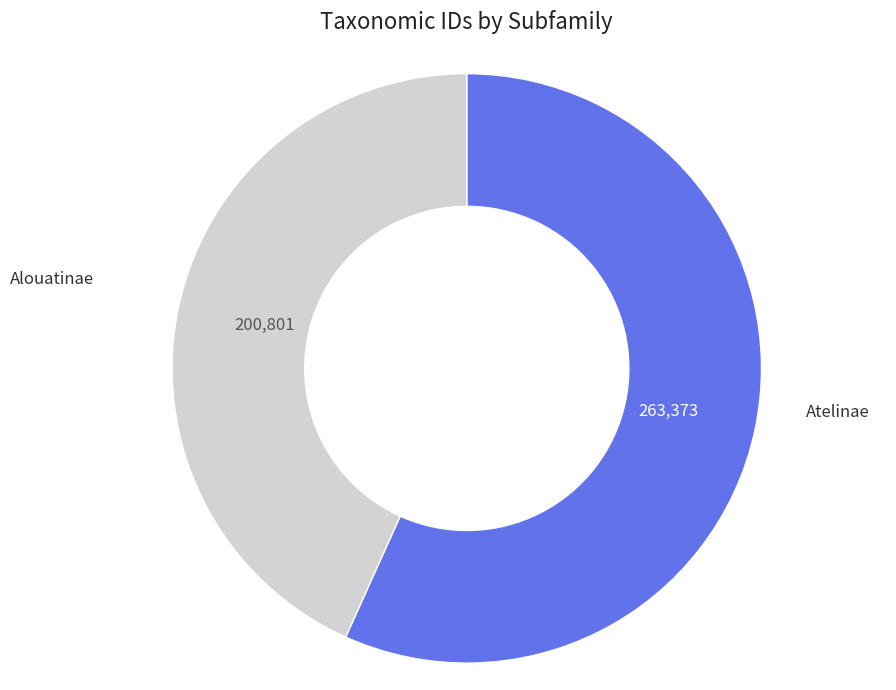

Is there any slice that represents more than half of the pie?

Yes